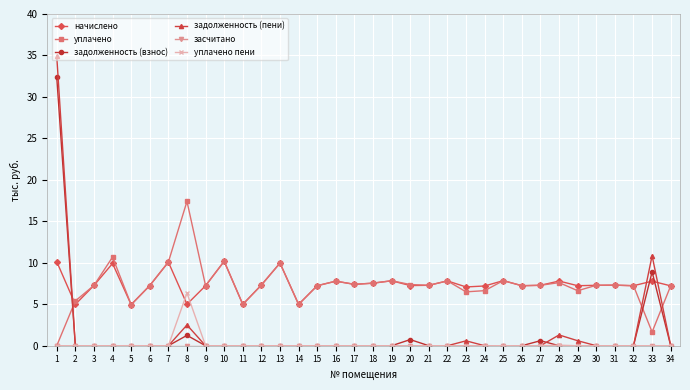

Is this an area chart (filled region under the line)?

No